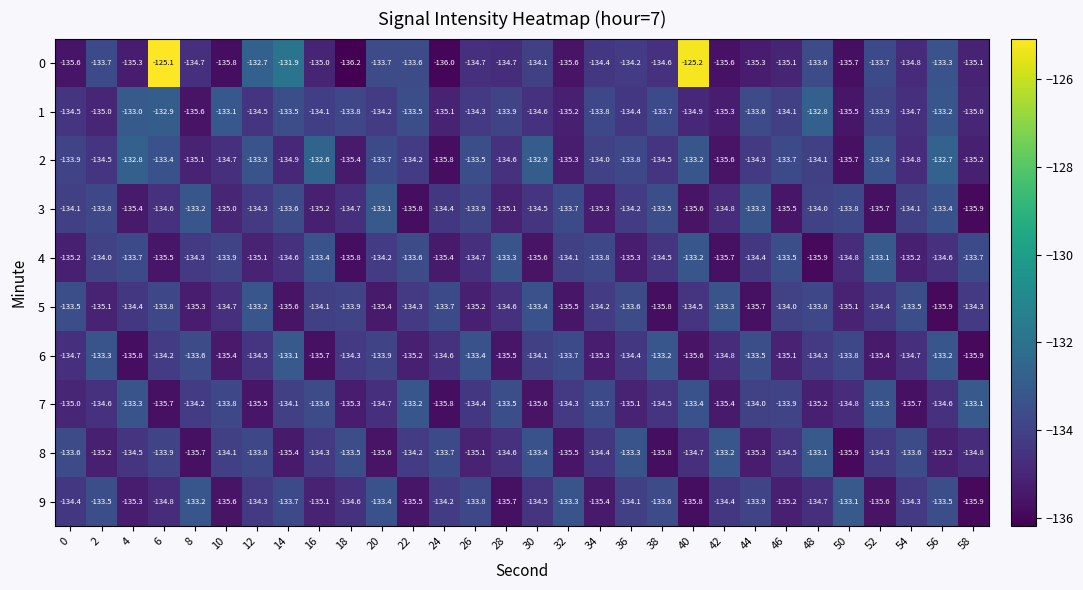

The value of 0 at 36 is -134.2. True or false?

True